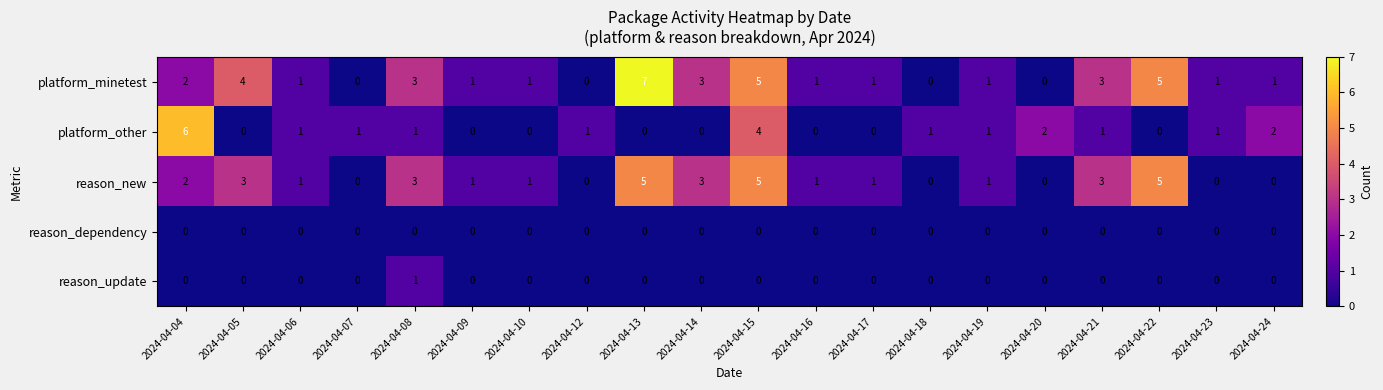

The value of reason_dependency at 2024-04-22 is 0. True or false?

True